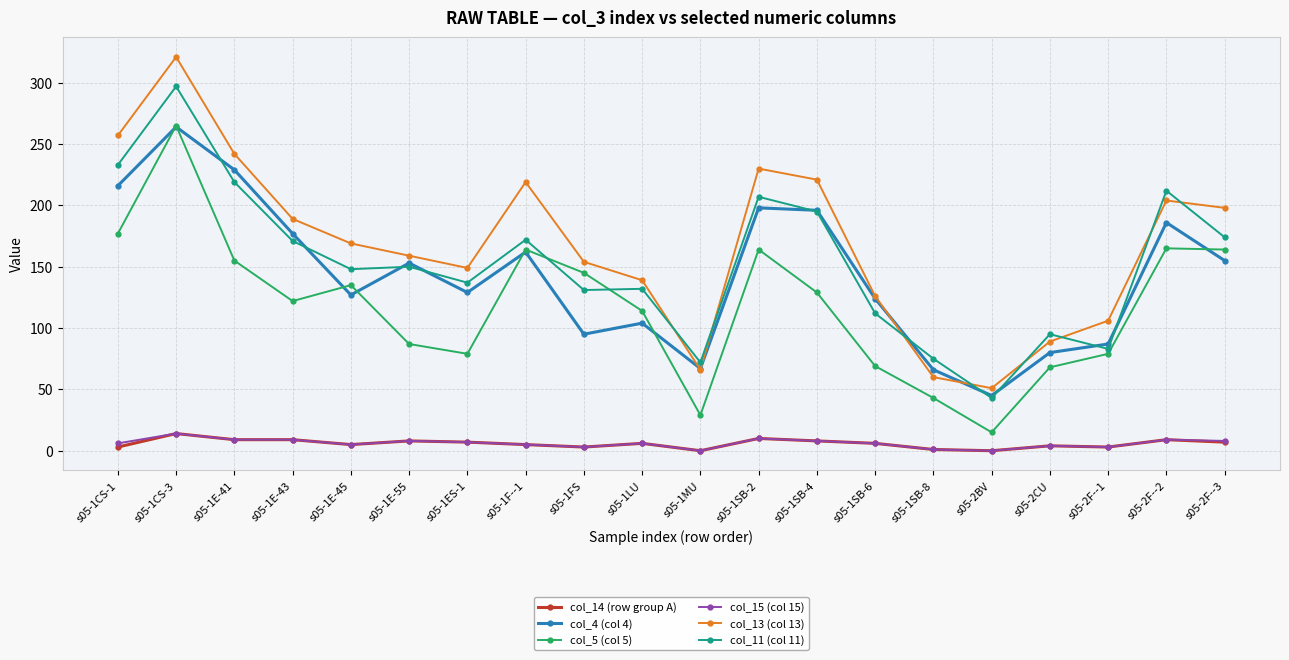

At which category is the sum across all series the highest?

s05-1CS-3